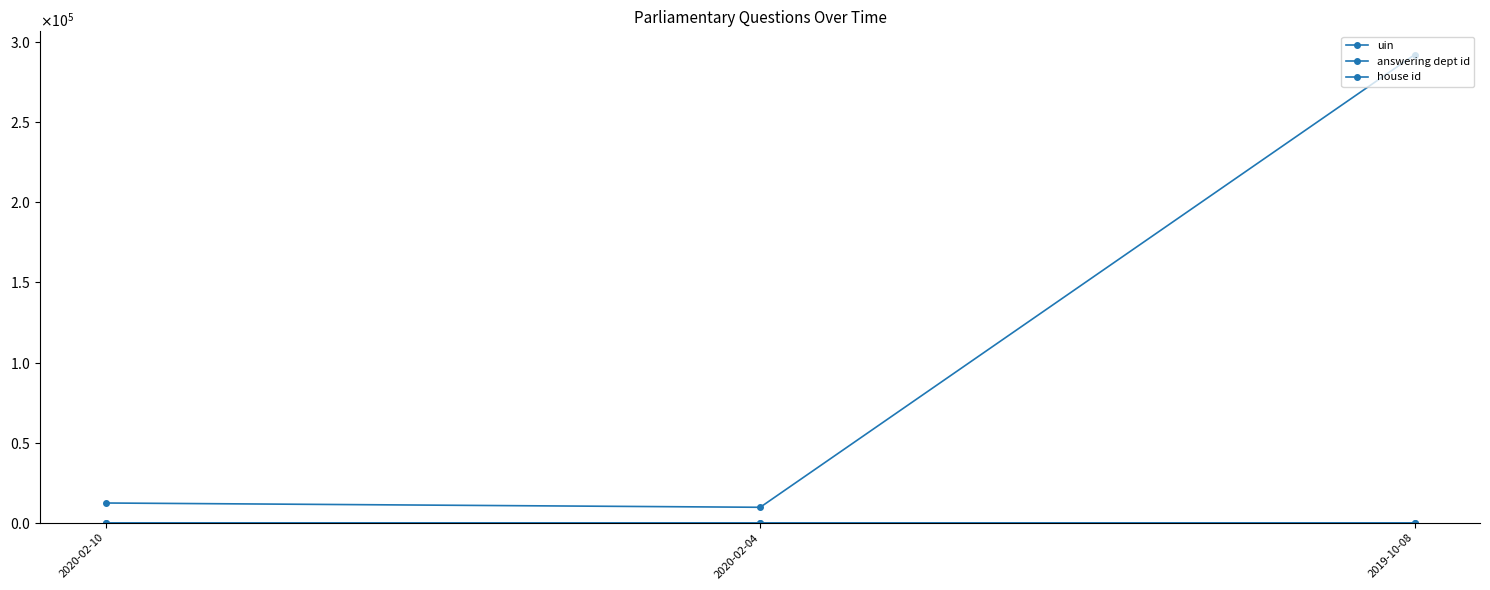

Is this an area chart (filled region under the line)?

No